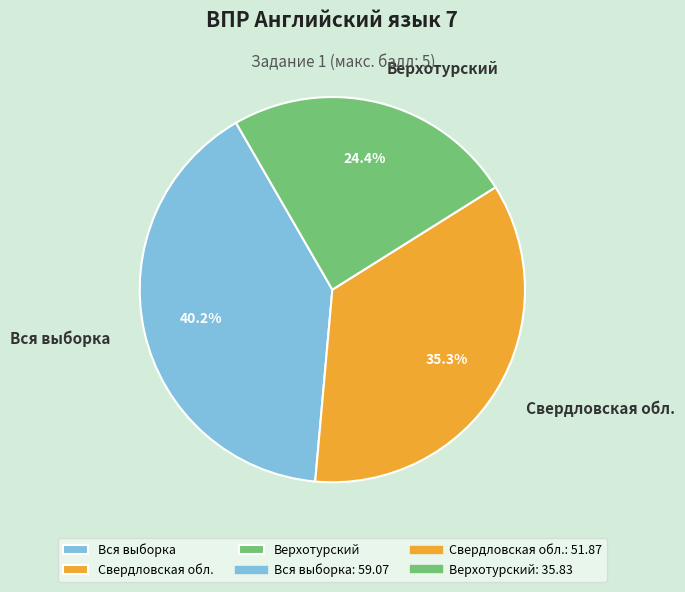

Is the sum of Свердловская обл. and Верхотурский greater than half?

Yes